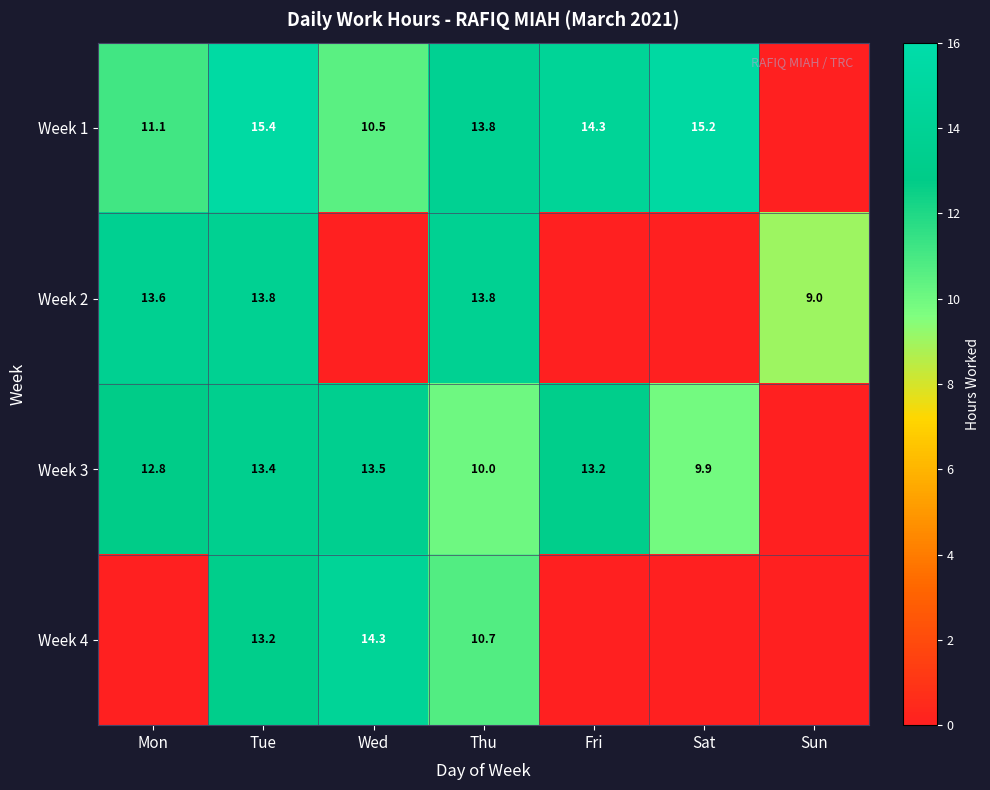

What is the difference between the highest and lowest values at Thu?

3.8